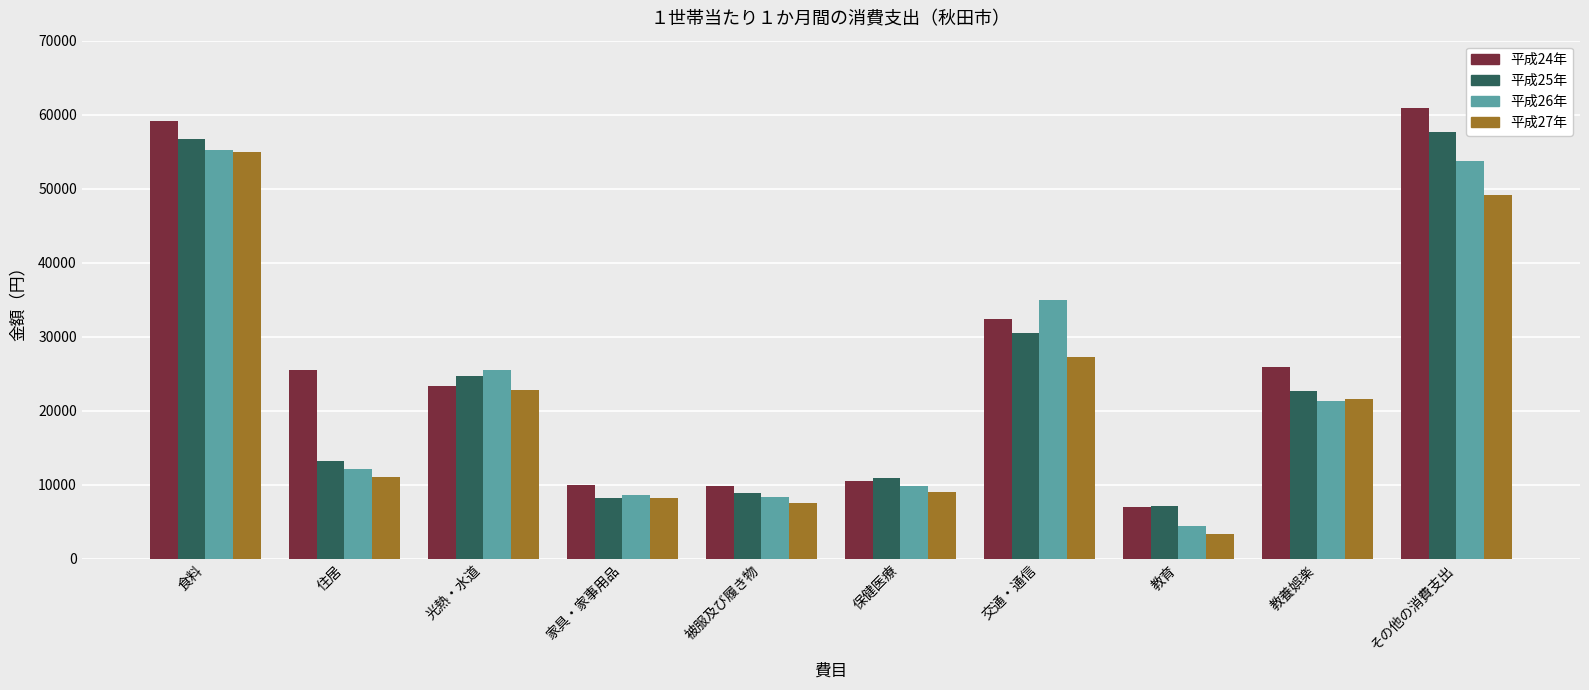

How many bars are there in total?

40